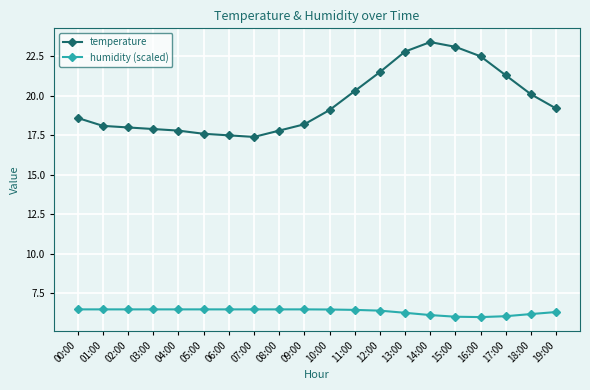

List the series in order of their peak value, lowest first.

humidity (scaled), temperature